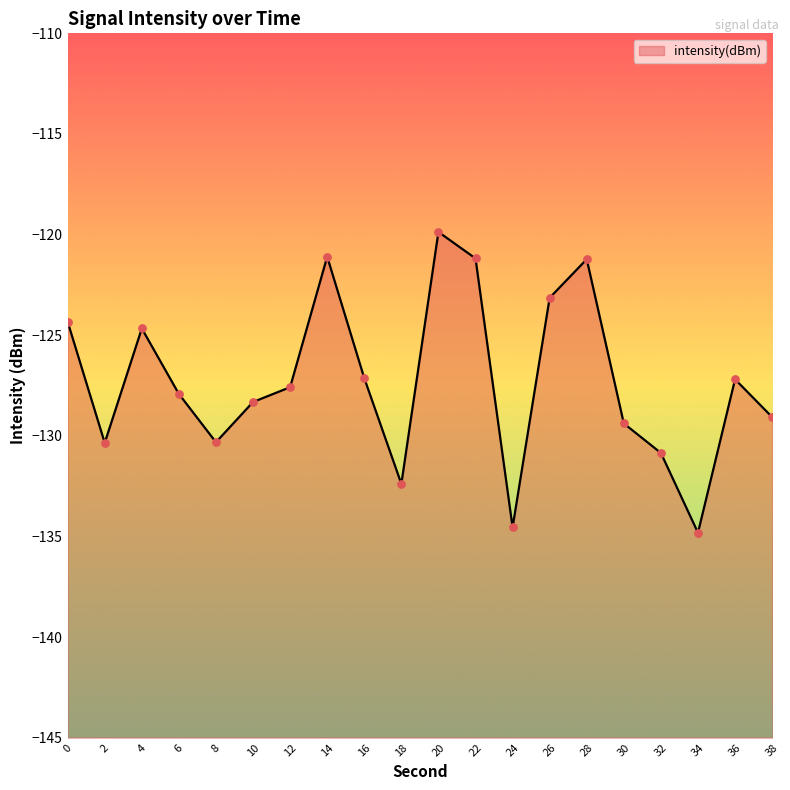

What is the change in value from 8 to 16?

+3.2